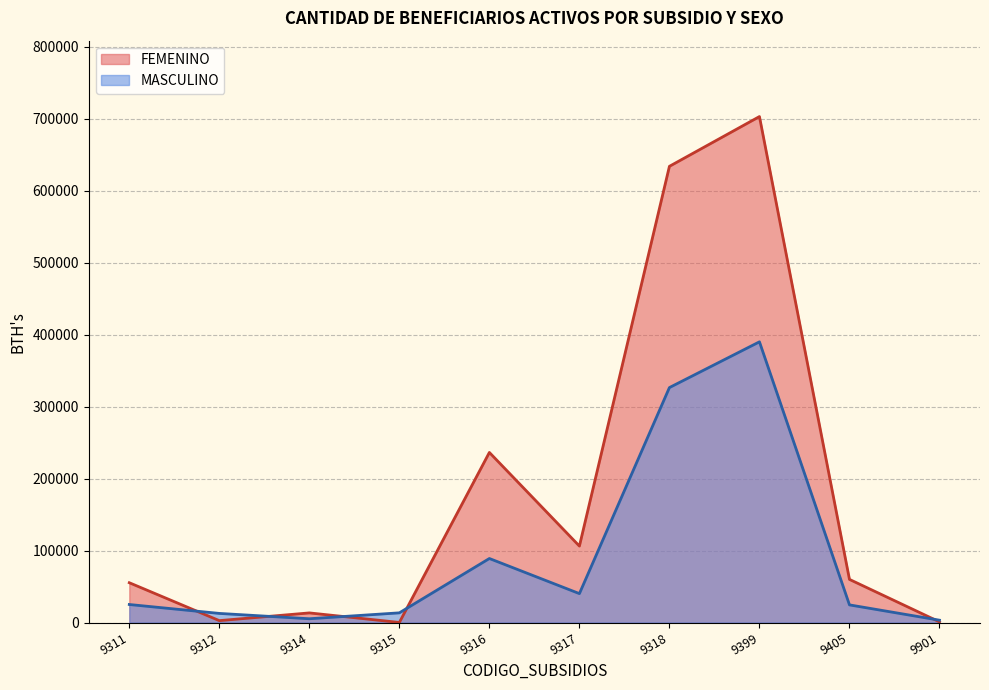

At how many categories does at least one series exceed 561476?

2